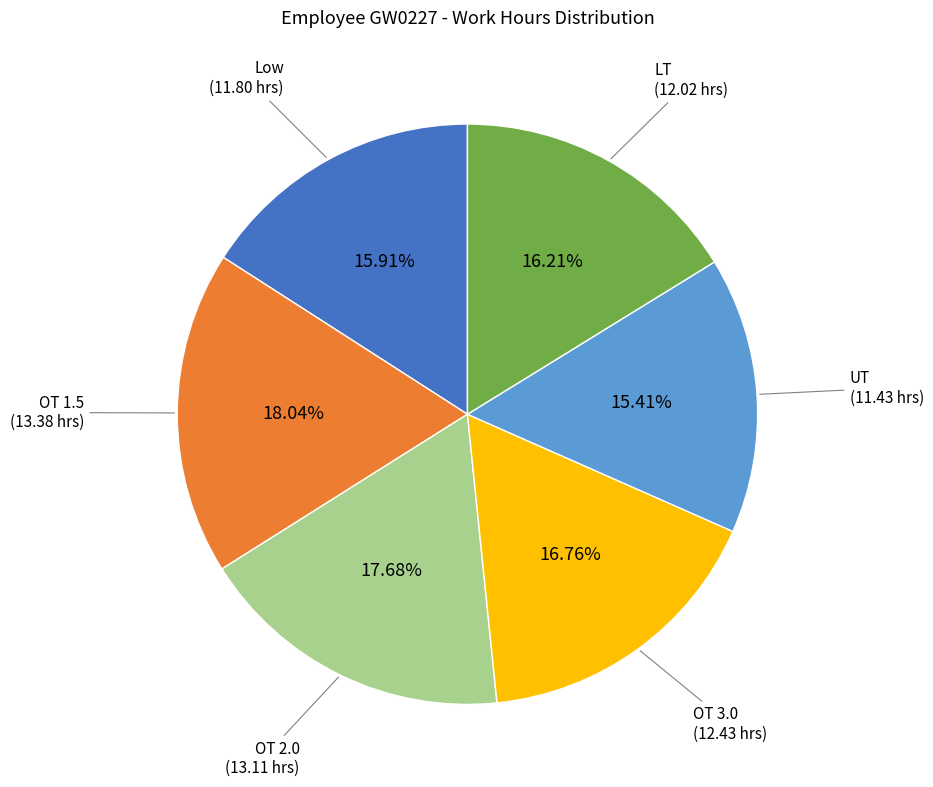

Is there a majority slice in this chart?

No